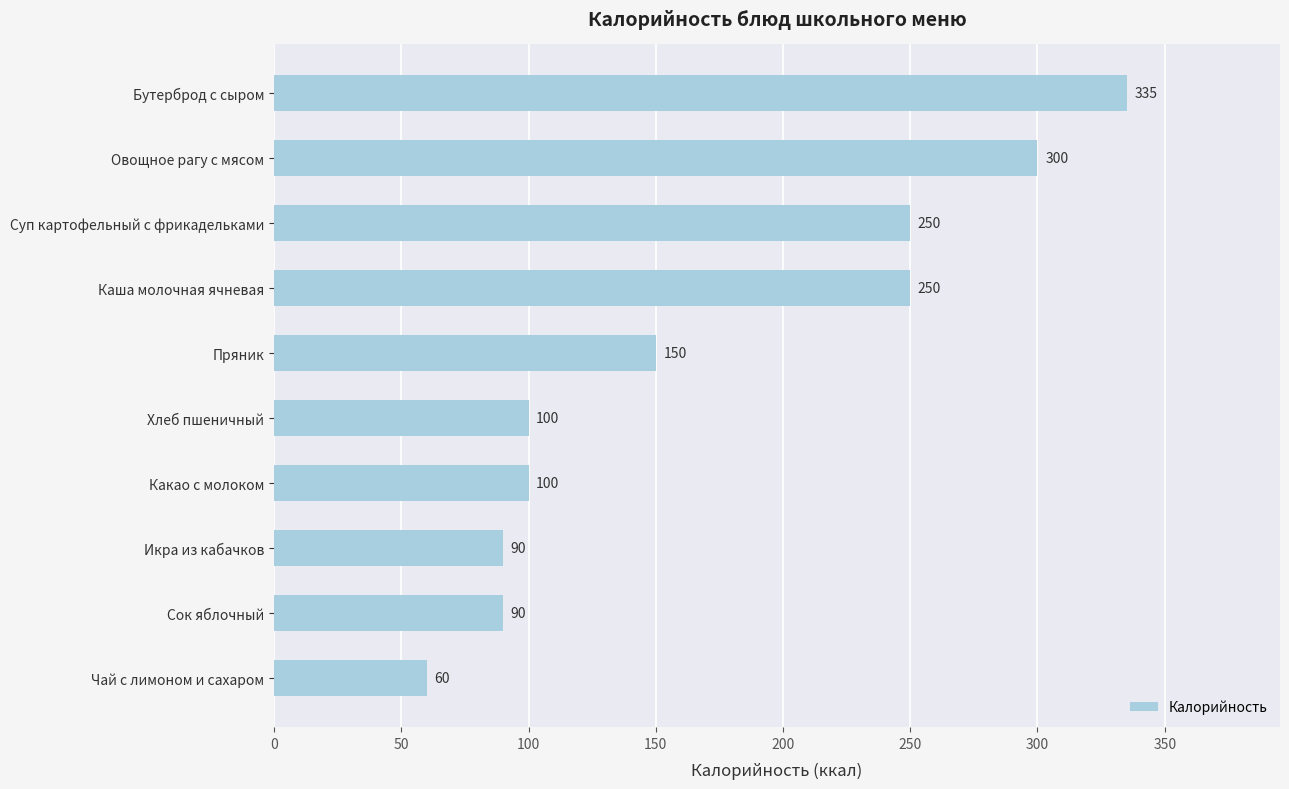

What is the sum of all values?

1725